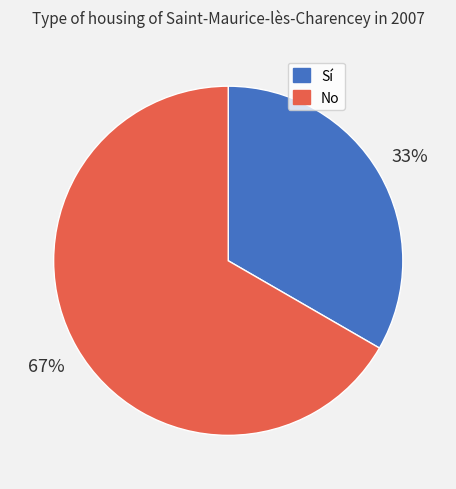

How many slices are in this pie chart?

2